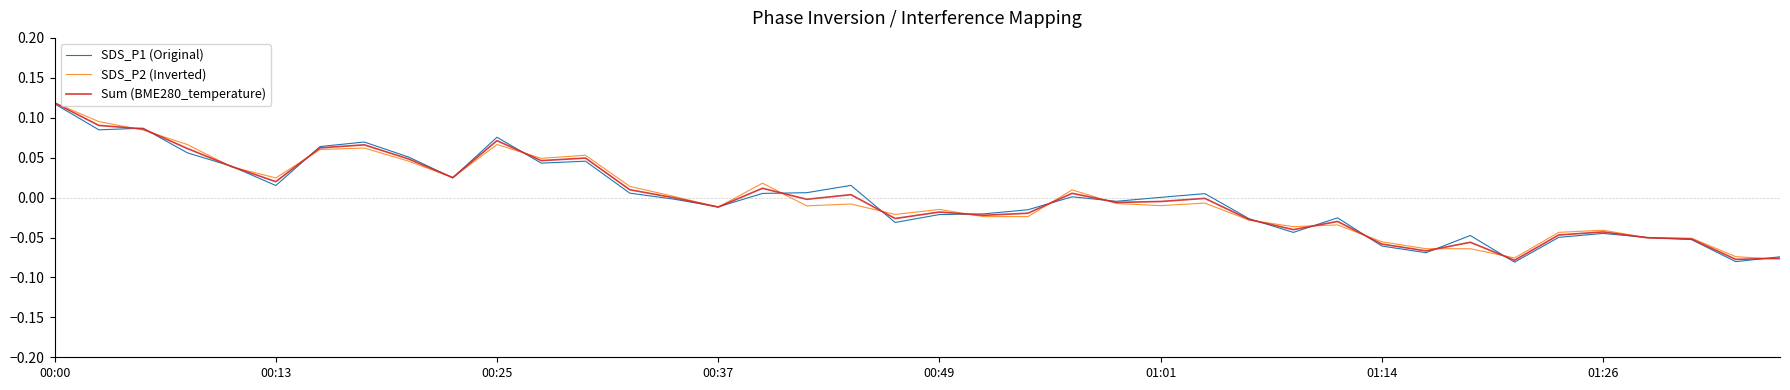

Does the chart have visible grid lines?

No